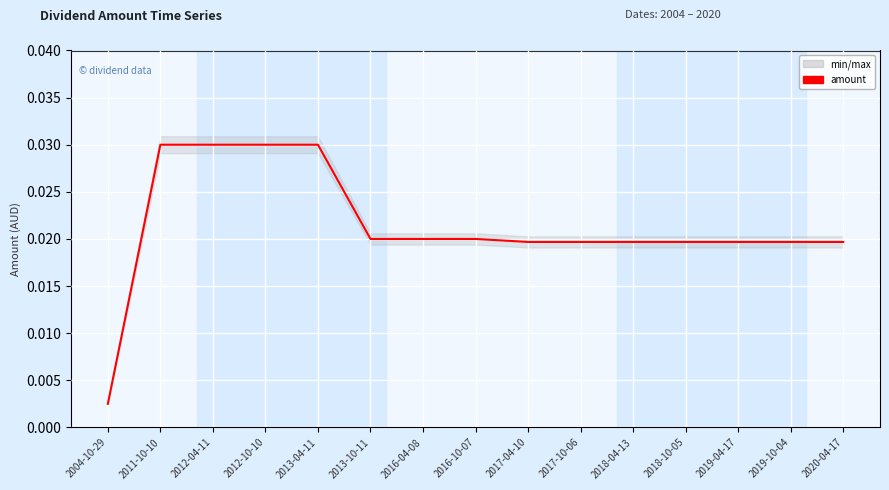

What is the sum of all values?

0.3